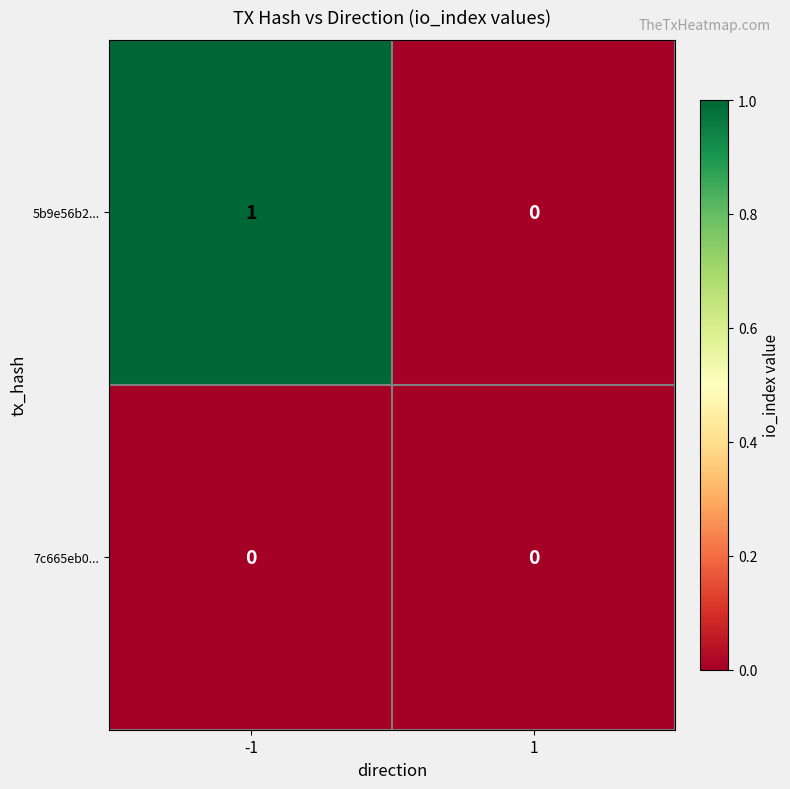

The value of 7c665eb0... at -1 is 0. True or false?

True